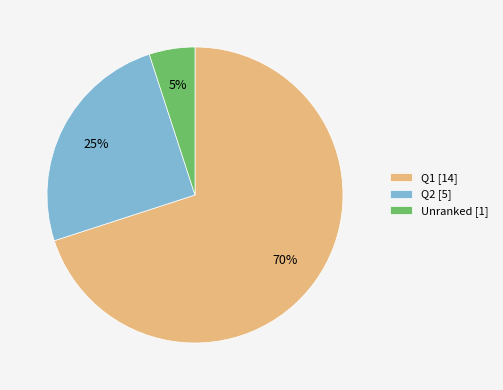

What is the ratio of the value at Q2 [5] to the value at Unranked [1]?

5.0